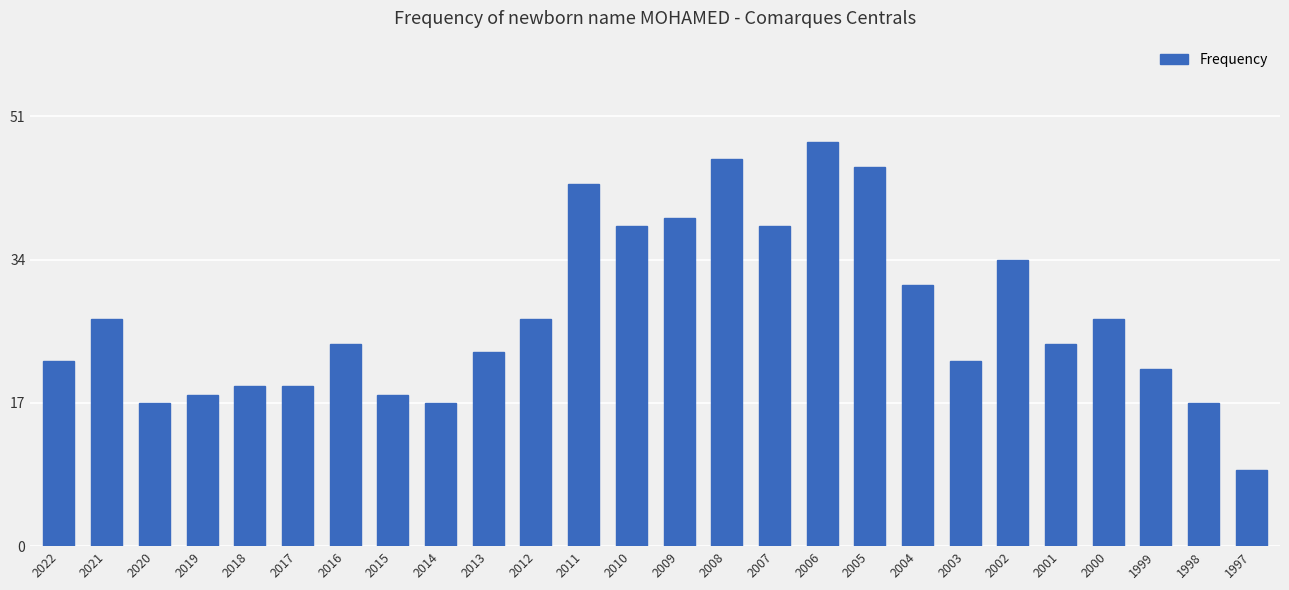

True or false: the data shows 9 at 1997.

True